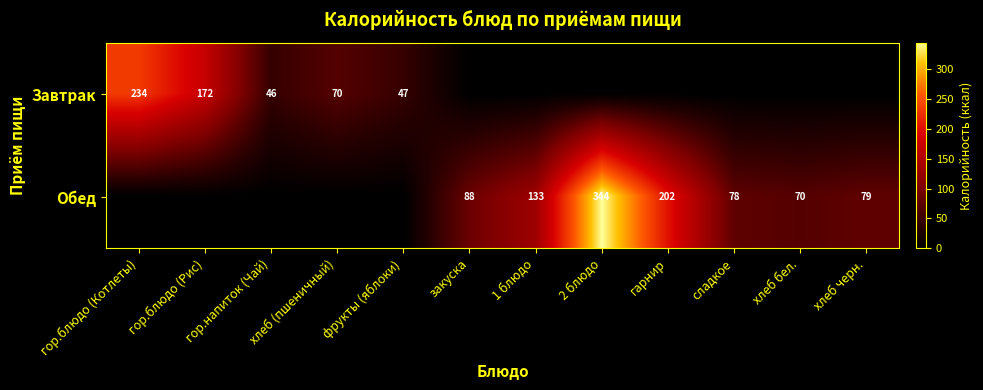

What is the sum of the Обед values at 2 блюдо and 1 блюдо?

477